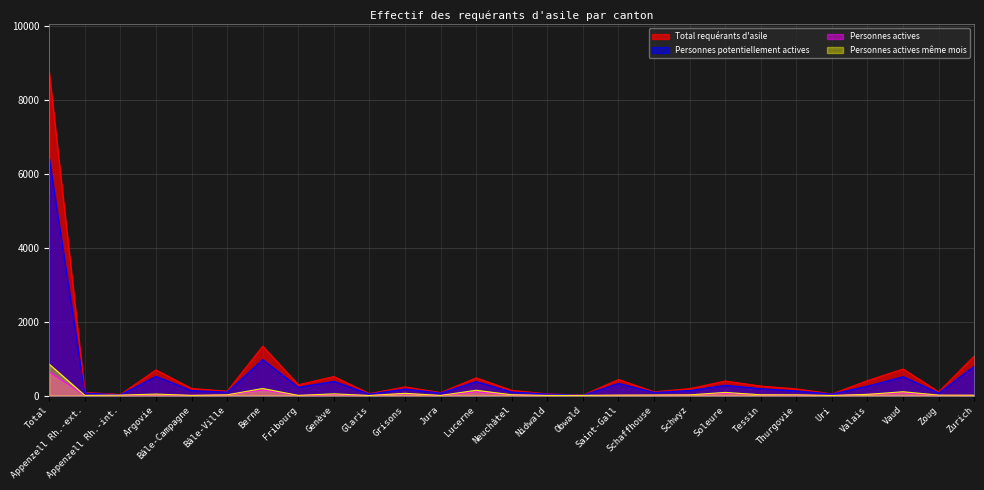

Which series changed the most between Lucerne and Tessin?

Total requérants d'asile